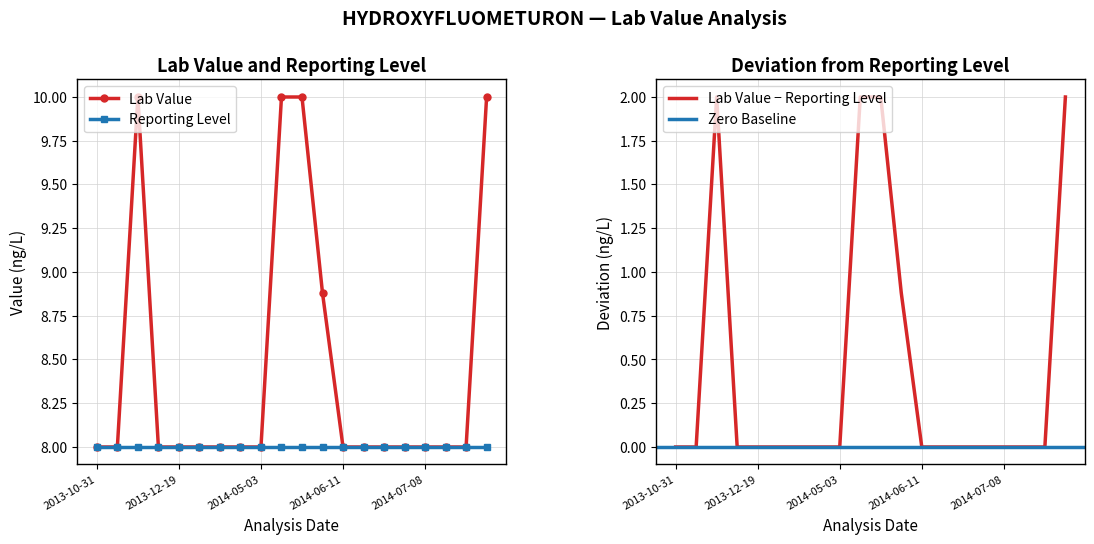

At which category does the chart reach its minimum across all series?

2013-10-31